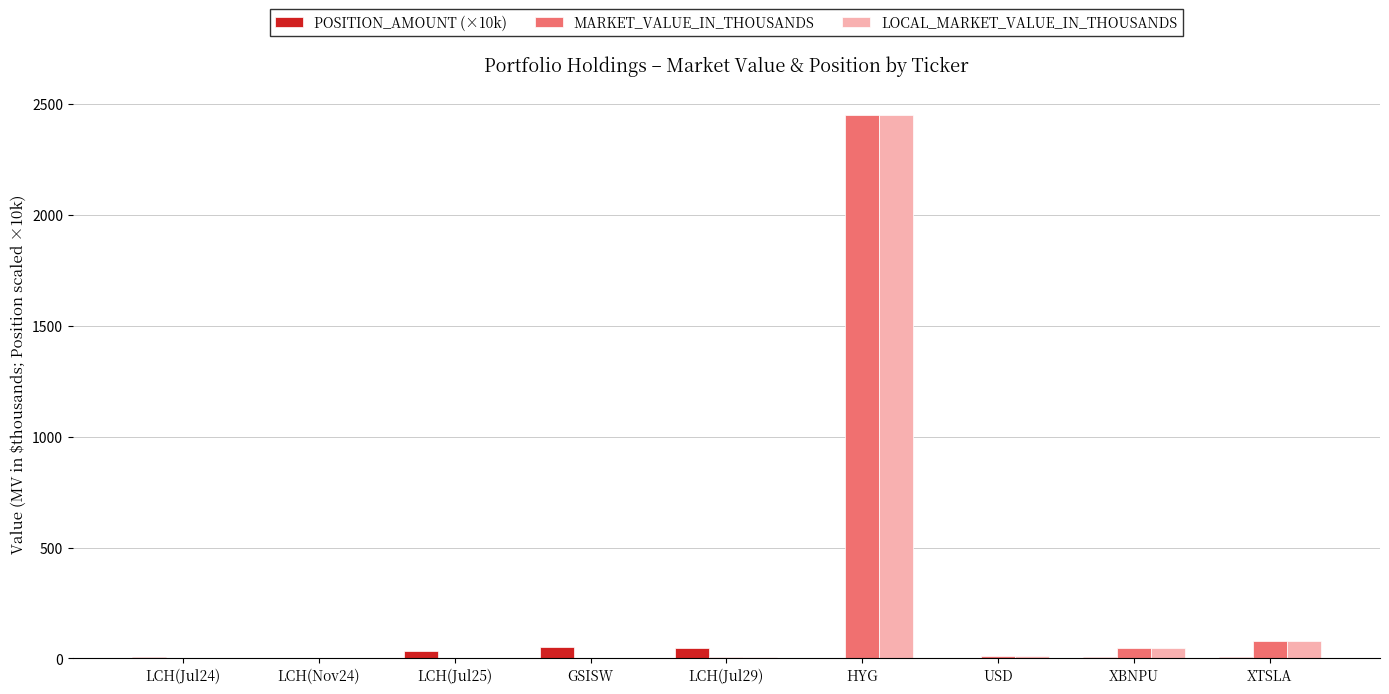

Is the value of LOCAL_MARKET_VALUE_IN_THOUSANDS at XTSLA greater than the value of POSITION_AMOUNT (×10k) at LCH(Jul24)?

Yes